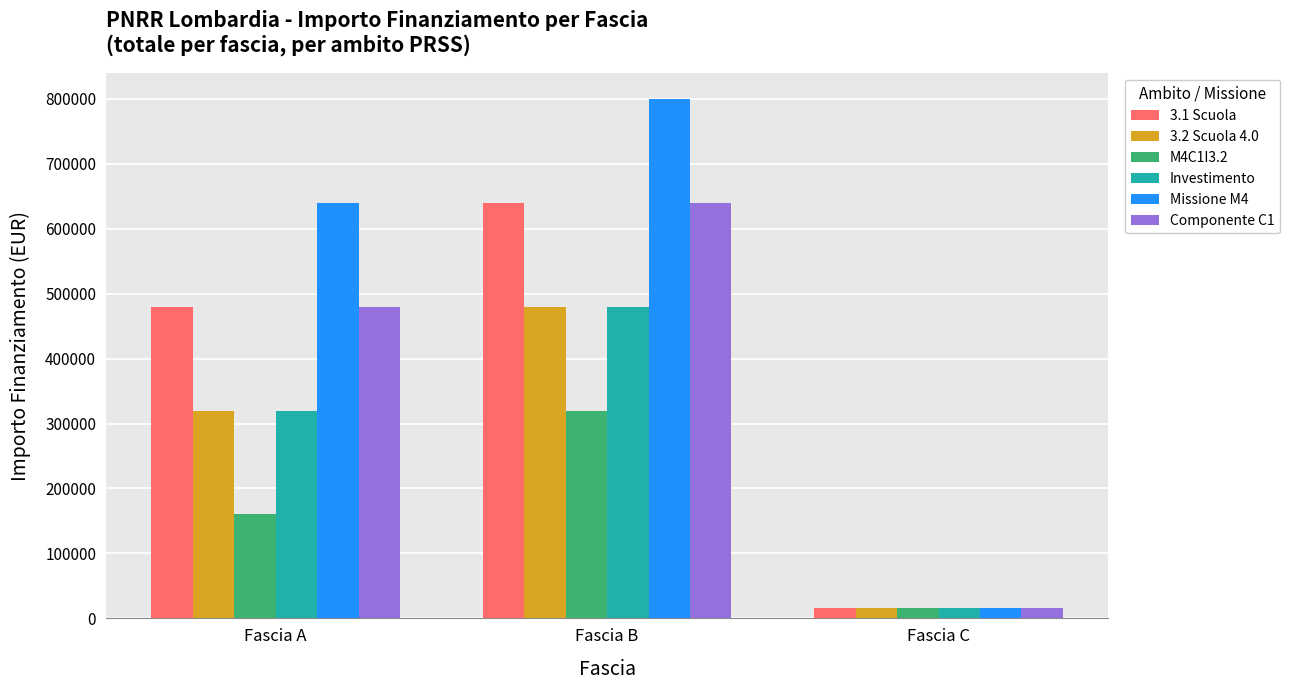

What is the difference between the Investimento values at Fascia A and Fascia B?

160000